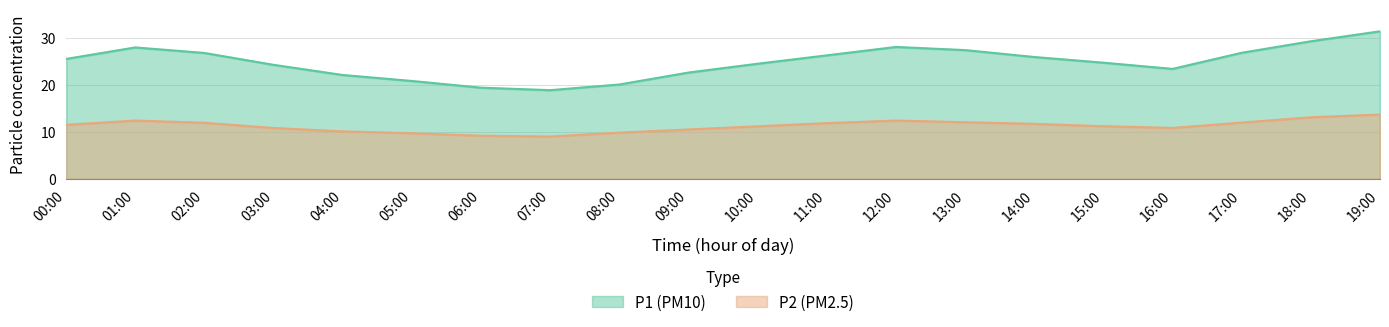

What is the average value of the P2 series?

11.3